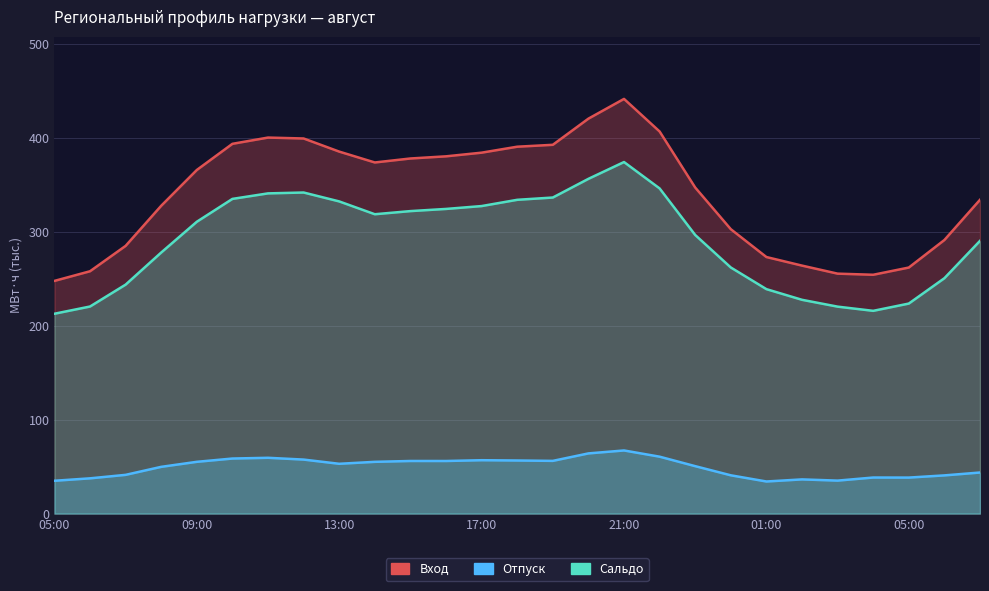

At how many categories does at least one series exceed 125?

27